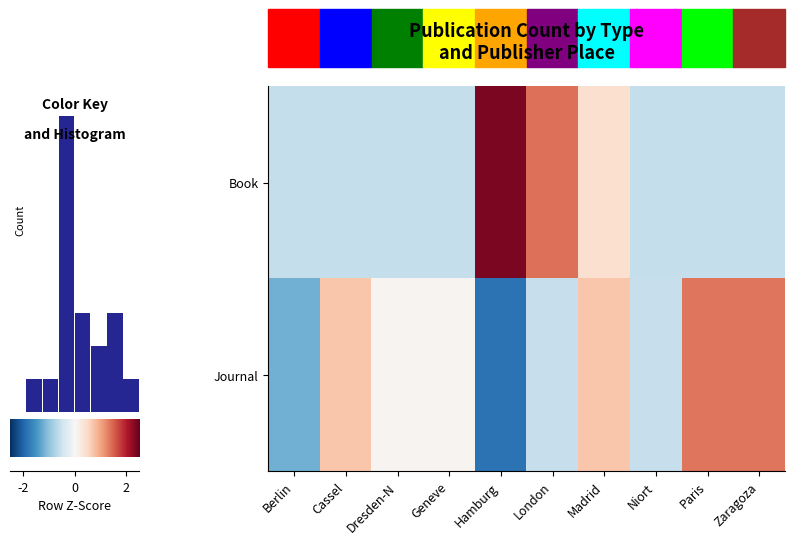

What is the difference between the highest and lowest values at Geneve?

0.7